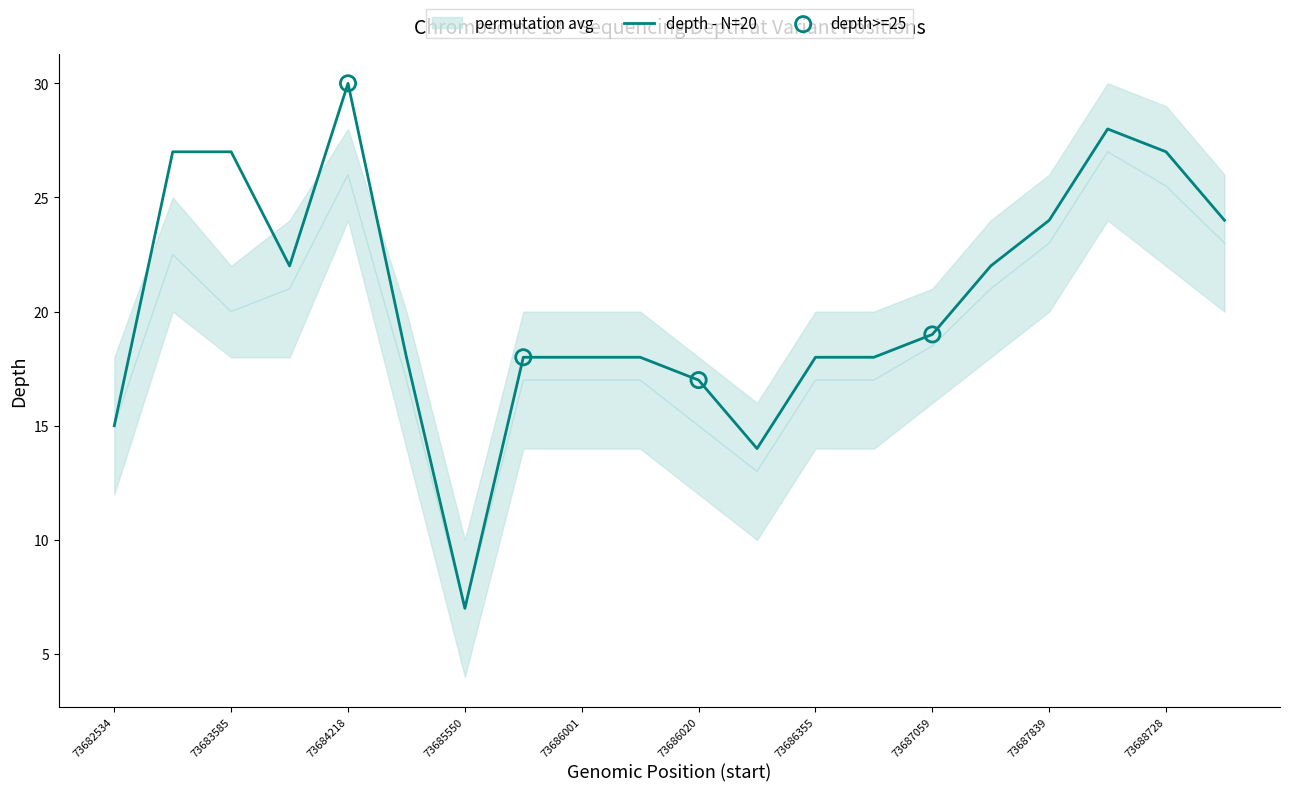

Approximately how many times larger is the value at 73685550 compared to 73685998?

0.4